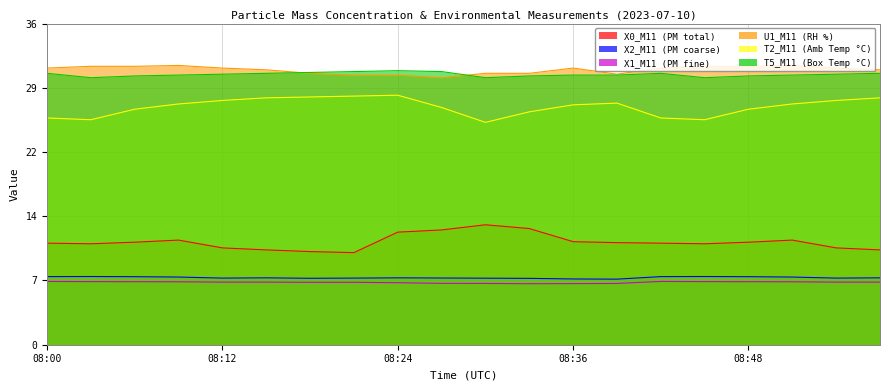

Reading left to right, list all the values displayed in this chart.

X0_M11: 08:00=11.6	08:03=11.5	08:06=11.7	08:09=11.9	08:12=11.1	08:15=10.8	08:18=10.6	08:21=10.5	08:24=12.9	08:27=13.1	08:30=13.7	08:33=13.3	08:36=11.8	08:39=11.7	08:42=11.6	08:45=11.5	08:48=11.7	08:51=11.9	08:54=11.1	08:57=10.8
X2_M11: 08:00=7.8	08:03=7.8	08:06=7.8	08:09=7.7	08:12=7.6	08:15=7.6	08:18=7.6	08:21=7.6	08:24=7.6	08:27=7.6	08:30=7.6	08:33=7.6	08:36=7.5	08:39=7.5	08:42=7.8	08:45=7.8	08:48=7.8	08:51=7.7	08:54=7.6	08:57=7.6
X1_M11: 08:00=7.2	08:03=7.2	08:06=7.2	08:09=7.2	08:12=7.2	08:15=7.2	08:18=7.1	08:21=7.1	08:24=7.1	08:27=7.0	08:30=7.0	08:33=7.0	08:36=7.0	08:39=7.0	08:42=7.2	08:45=7.2	08:48=7.2	08:51=7.2	08:54=7.2	08:57=7.2
U1_M11: 08:00=31.6	08:03=31.8	08:06=31.8	08:09=31.9	08:12=31.6	08:15=31.4	08:18=31.0	08:21=30.8	08:24=30.8	08:27=30.5	08:30=31.0	08:33=31.0	08:36=31.6	08:39=30.9	08:42=31.6	08:45=31.8	08:48=31.8	08:51=31.9	08:54=31.6	08:57=31.4
T2_M11: 08:00=25.9	08:03=25.7	08:06=26.9	08:09=27.5	08:12=27.9	08:15=28.2	08:18=28.3	08:21=28.4	08:24=28.5	08:27=27.1	08:30=25.4	08:33=26.6	08:36=27.4	08:39=27.6	08:42=25.9	08:45=25.7	08:48=26.9	08:51=27.5	08:54=27.9	08:57=28.2
T5_M11: 08:00=31.0	08:03=30.5	08:06=30.7	08:09=30.8	08:12=30.9	08:15=31.0	08:18=31.1	08:21=31.2	08:24=31.3	08:27=31.2	08:30=30.5	08:33=30.7	08:36=30.8	08:39=30.8	08:42=31.0	08:45=30.5	08:48=30.7	08:51=30.8	08:54=30.9	08:57=31.0